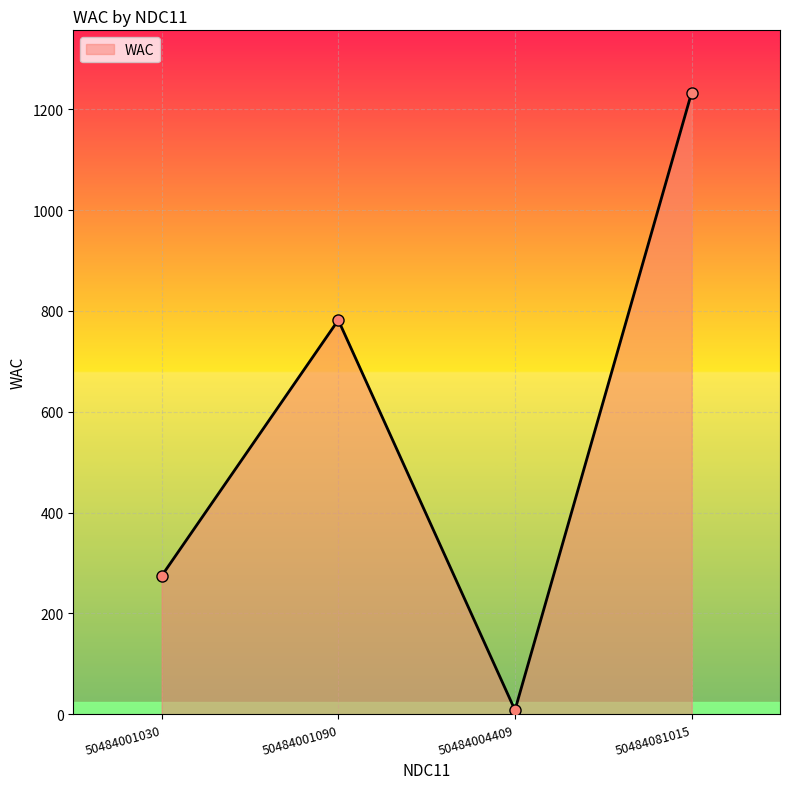

How many series are shown in this chart?

1